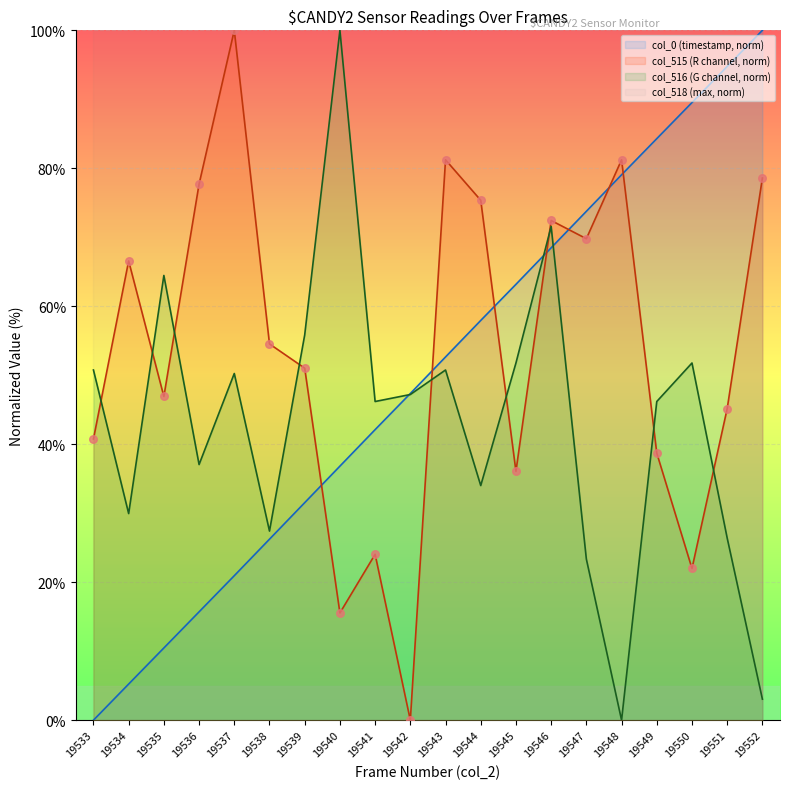

Which series contains the lowest Y value?

col_0 (timestamp)